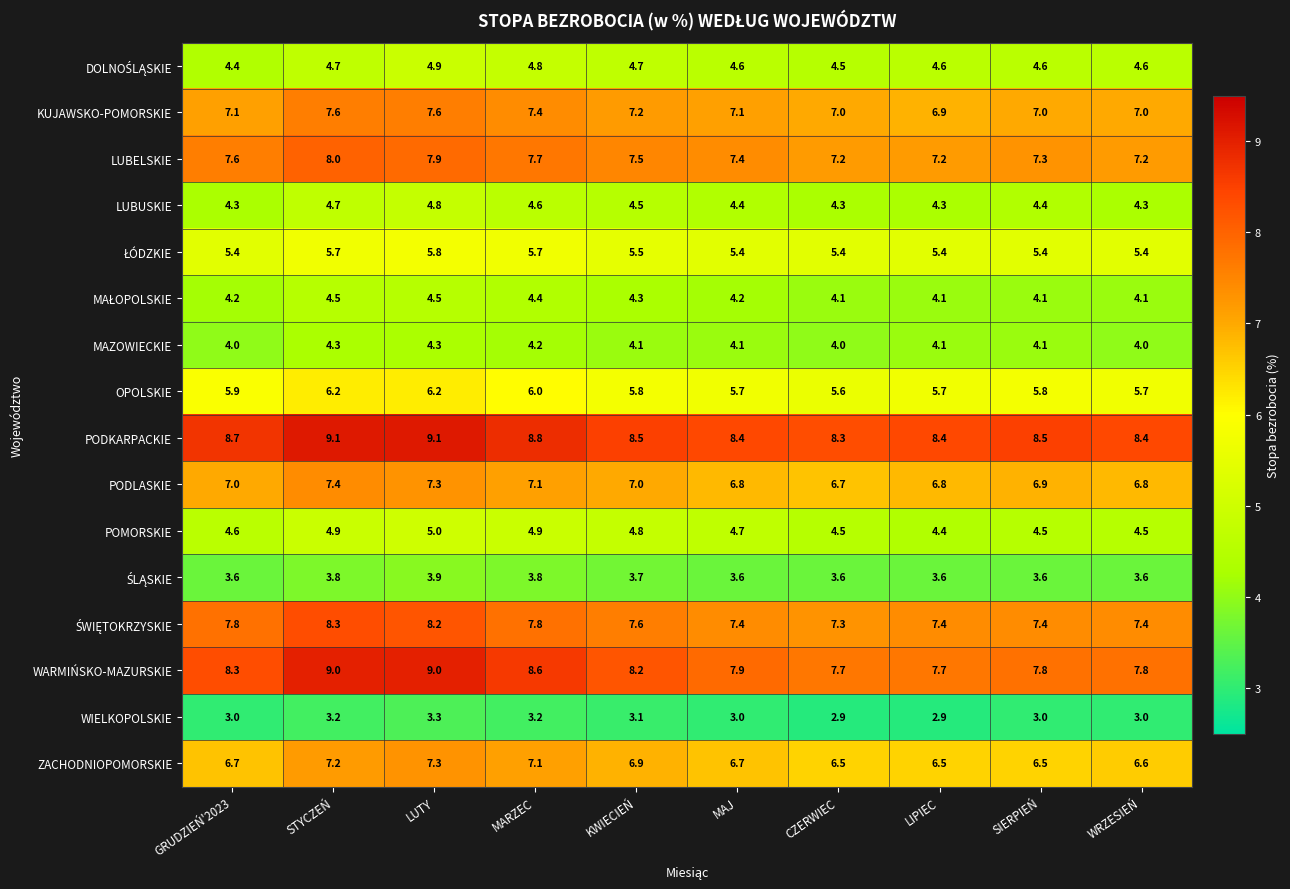

What value does the OPOLSKIE series have at GRUDZIEŃ'2023?

5.9